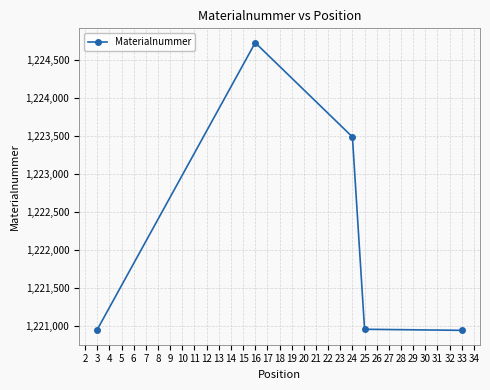

What is the value of the 4th point from the left?

1220956